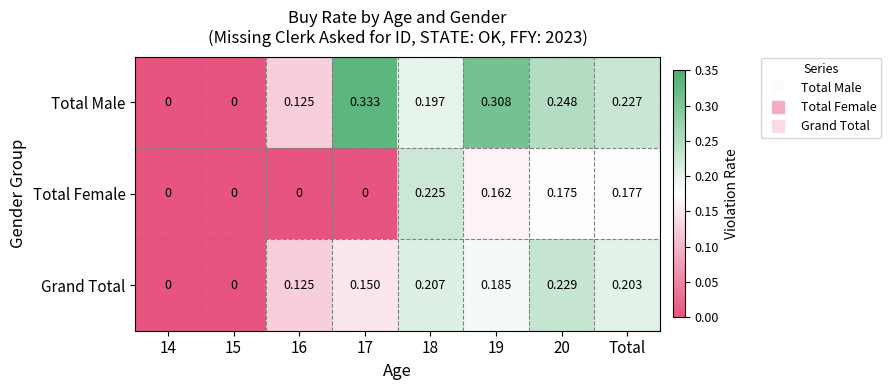

Which series has the widest spread of values?

Total Male